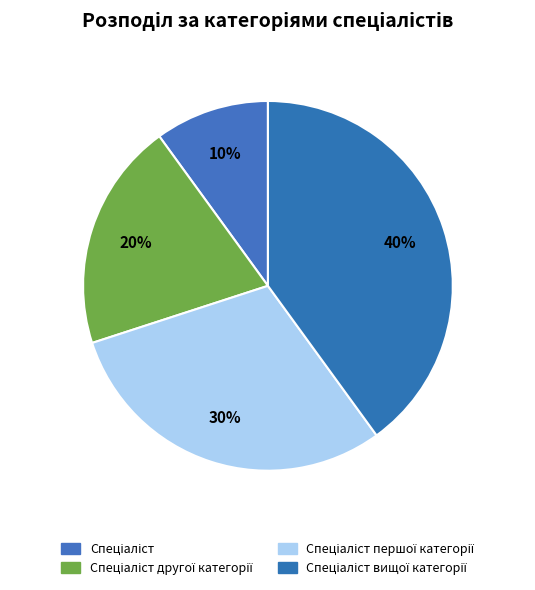

Rank the categories by value from highest to lowest.

Спеціаліст вищої категорії, Спеціаліст першої категорії, Спеціаліст другої категорії, Спеціаліст